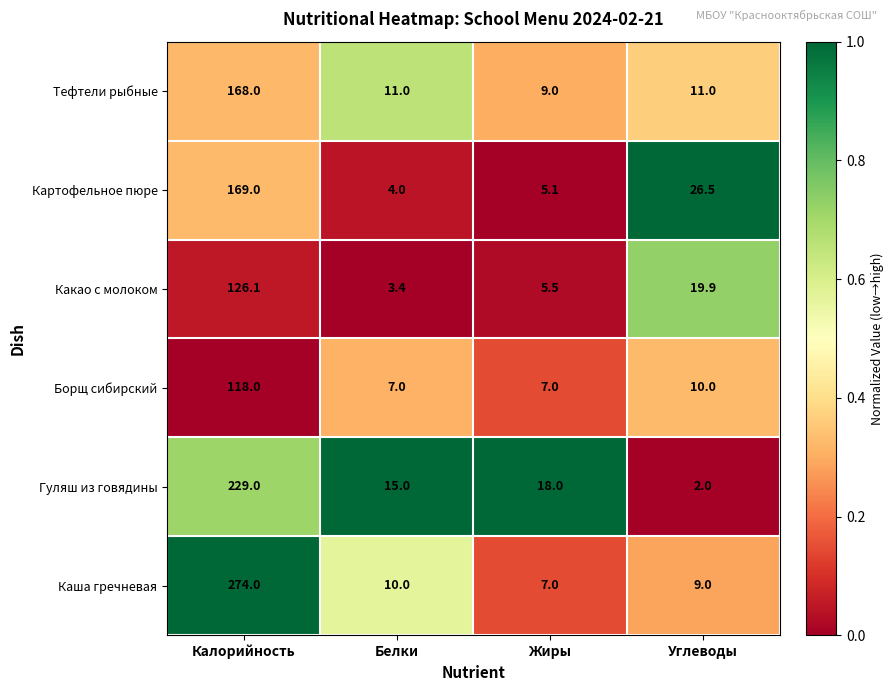

What is the greatest value displayed?

274.0